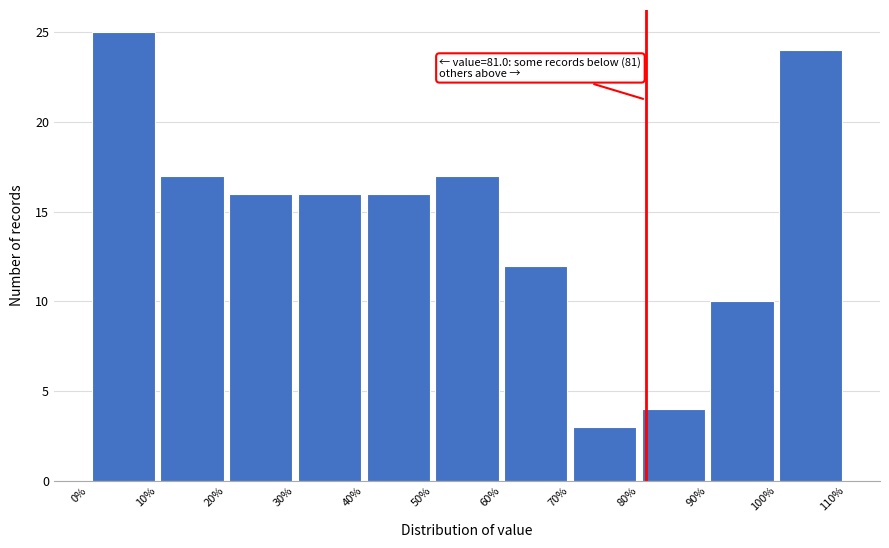

Over which range of the x-axis is the bar tallest?

0% to 10%